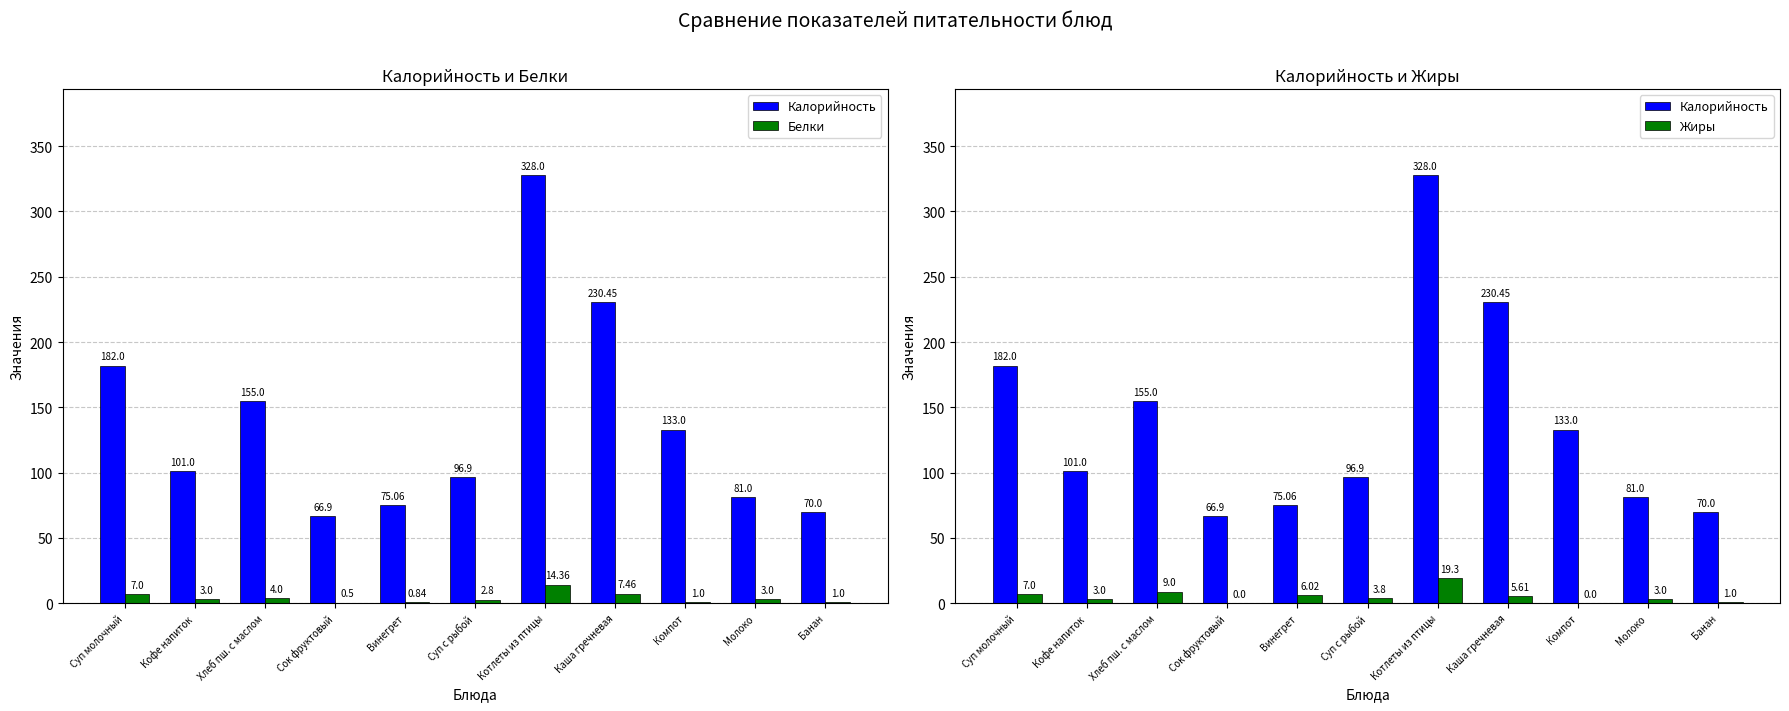

What is the label of the 9th bar from the right?

Хлеб пш. с маслом